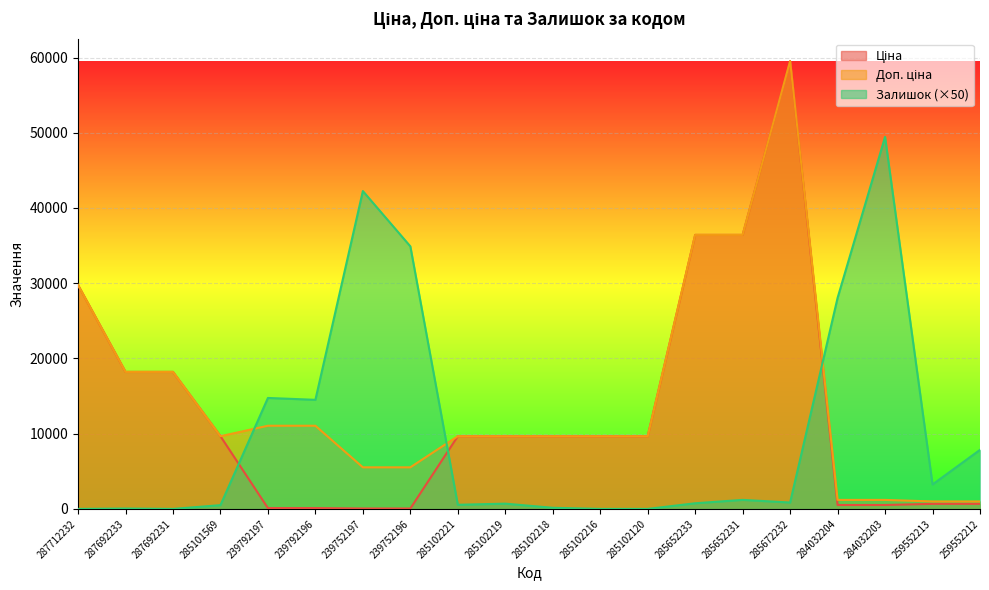

Which series has the largest total across all categories?

Доп. ціна